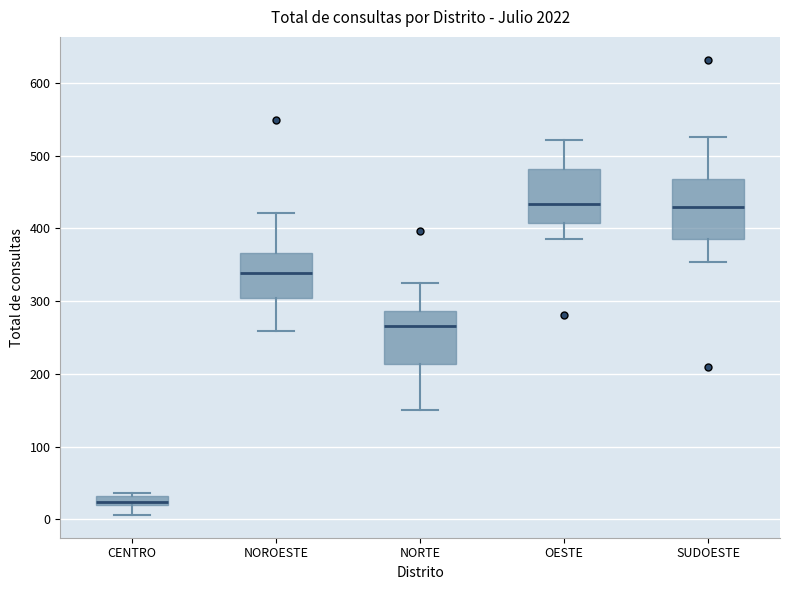

Where is the lower edge of the box for SUDOESTE on the y-axis? The values are not printed on the chart, so give them approximately, as read against the axis.

390